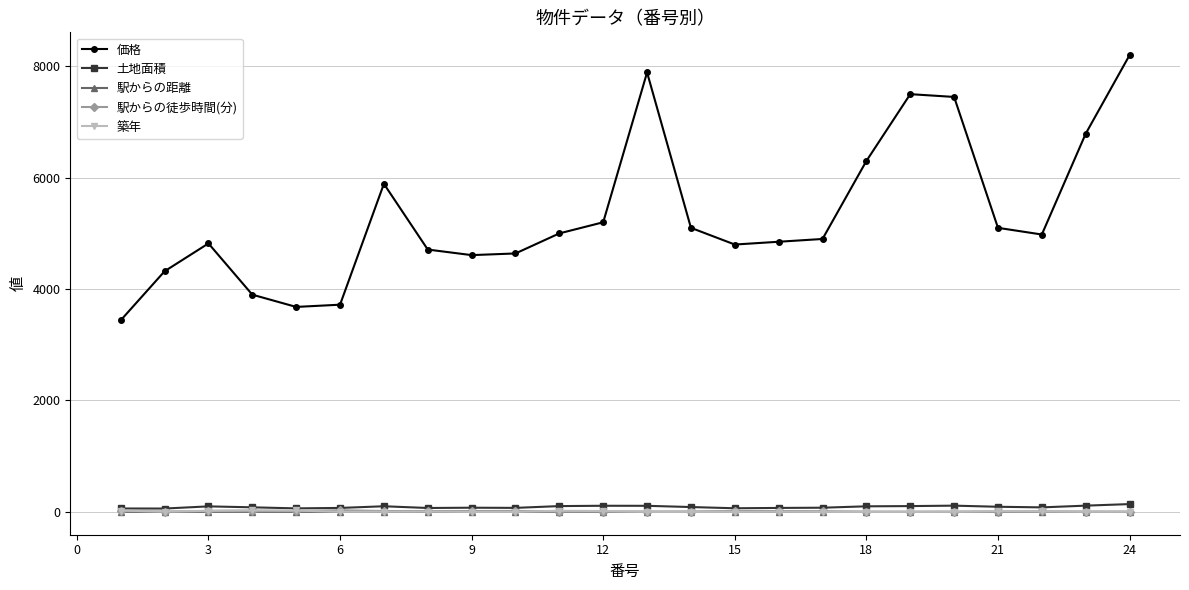

True or false: 価格 has more than 2 interior local peaks.

True